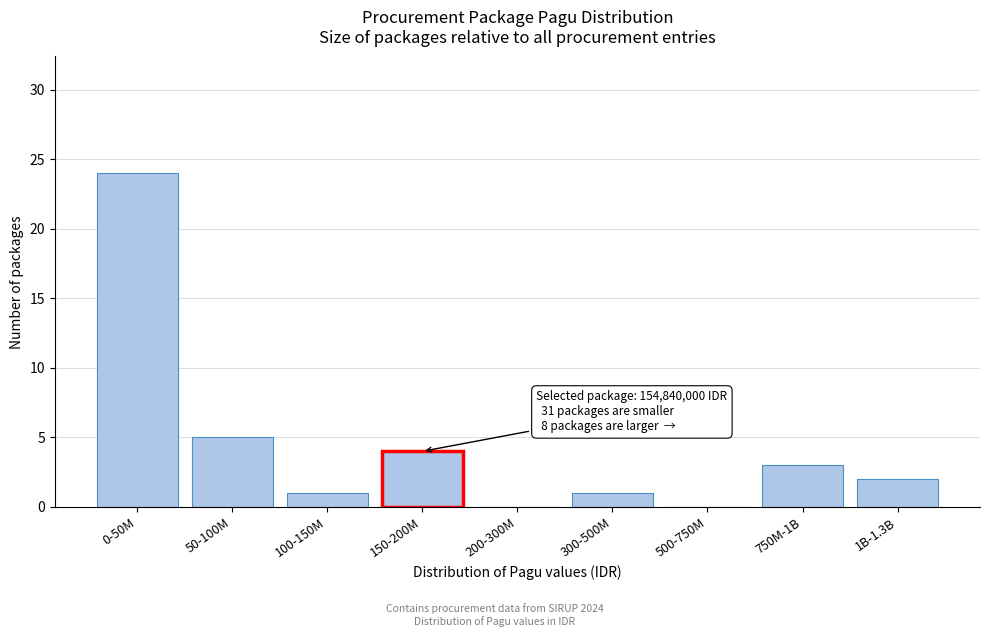

Reading left to right, what are all the values shown in this chart?

0-50M=24	50-100M=5	100-150M=1	150-200M=4	200-300M=0	300-500M=1	500-750M=0	750M-1B=3	1B-1.3B=2